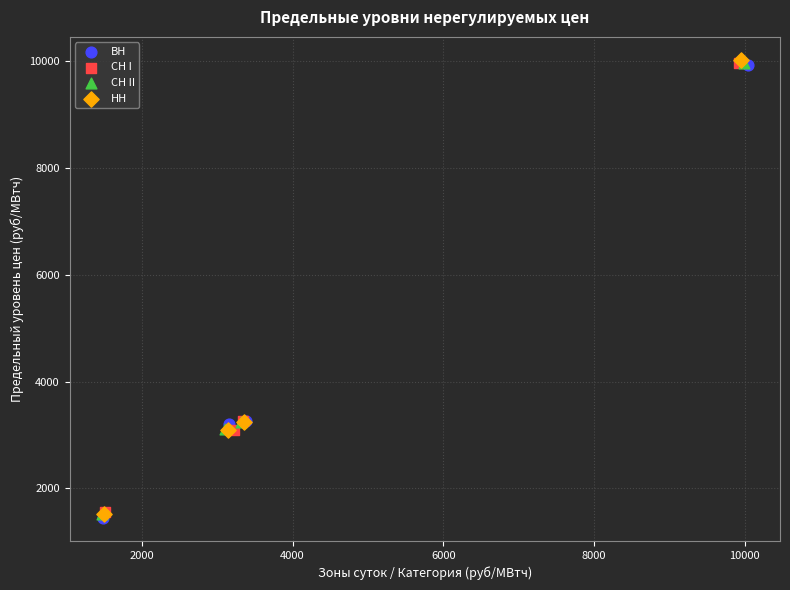

Which series has the largest Y range (max minus min)?

HH